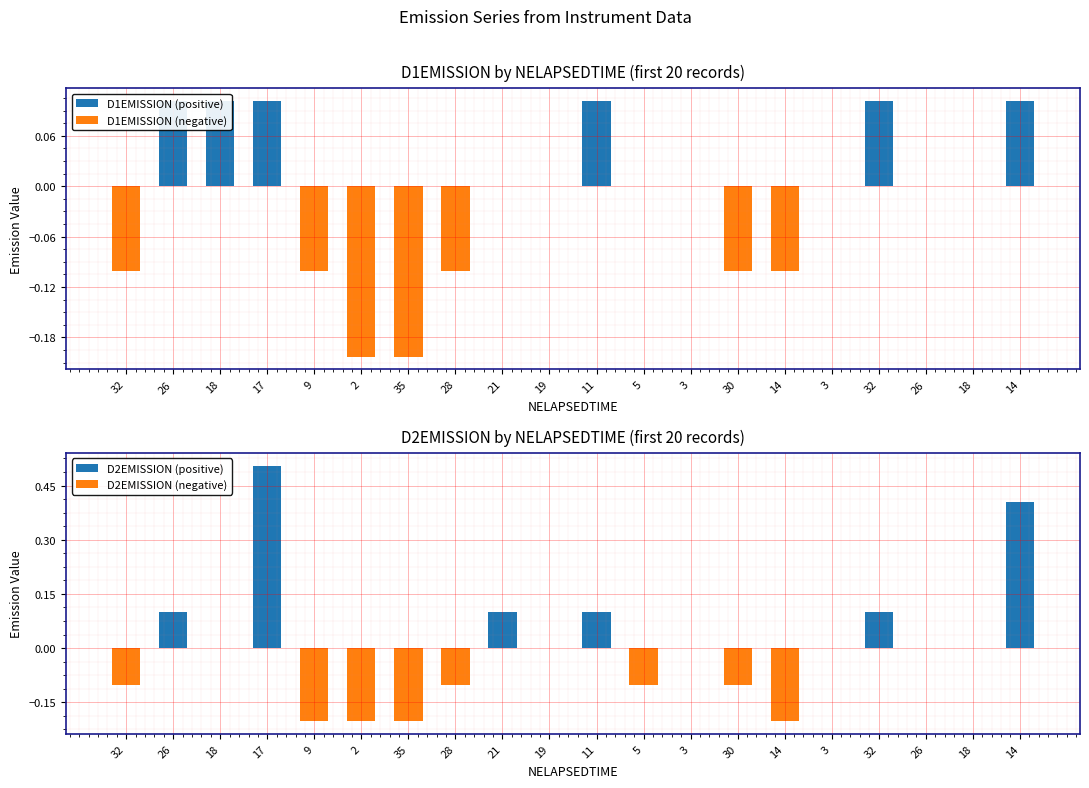

Reading left to right, transcribe all the data shown in this chart.

D1EMISSION (positive): 32=0.0	26=0.1	18=0.1	17=0.1	9=0.0	2=0.0	35=0.0	28=0.0	21=0.0	19=0.0	11=0.1	5=0.0	3=0.0	30=0.0	14=0.0	3=0.0	32=0.1	26=0.0	18=0.0	14=0.1
D1EMISSION (negative): 32=-0.1	26=0.0	18=0.0	17=0.0	9=-0.1	2=-0.2	35=-0.2	28=-0.1	21=0.0	19=0.0	11=0.0	5=0.0	3=0.0	30=-0.1	14=-0.1	3=0.0	32=0.0	26=0.0	18=0.0	14=0.0
D2EMISSION (positive): 32=0.0	26=0.1	18=0.0	17=0.5	9=0.0	2=0.0	35=0.0	28=0.0	21=0.1	19=0.0	11=0.1	5=0.0	3=0.0	30=0.0	14=0.0	3=0.0	32=0.1	26=0.0	18=0.0	14=0.4
D2EMISSION (negative): 32=-0.1	26=0.0	18=0.0	17=0.0	9=-0.2	2=-0.2	35=-0.2	28=-0.1	21=0.0	19=0.0	11=0.0	5=-0.1	3=0.0	30=-0.1	14=-0.2	3=0.0	32=0.0	26=0.0	18=0.0	14=0.0